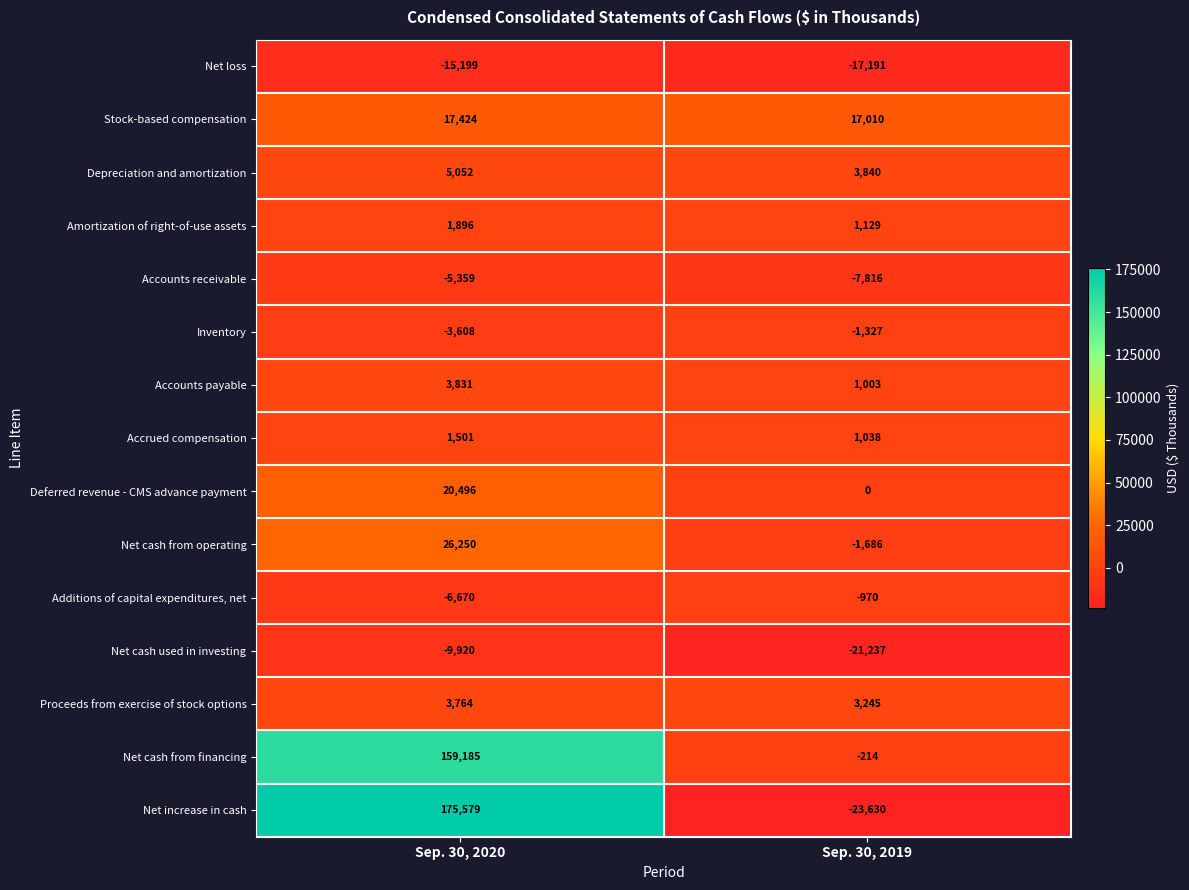

What is the sum of the Accounts payable values at Sep. 30, 2020 and Sep. 30, 2019?

4834